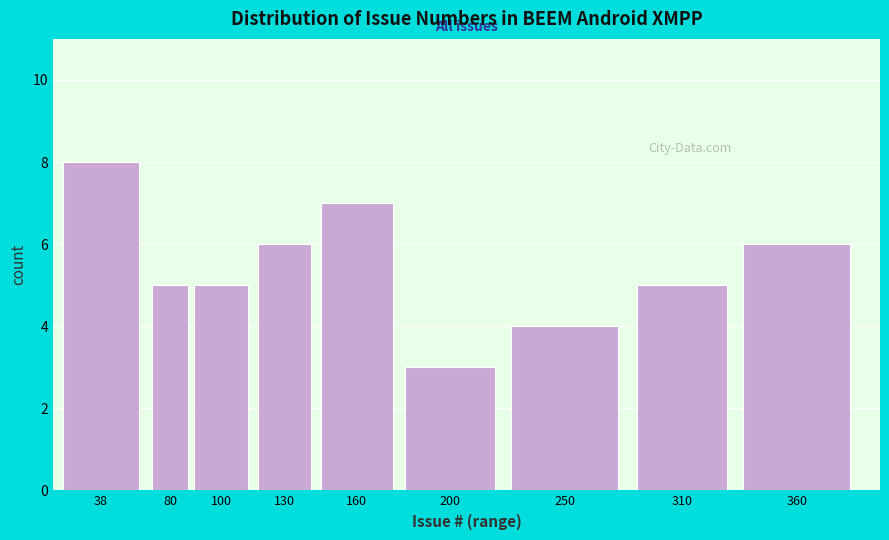

Reading right to left, extract all data points from this chart.

6	5	4	3	7	6	5	5	8